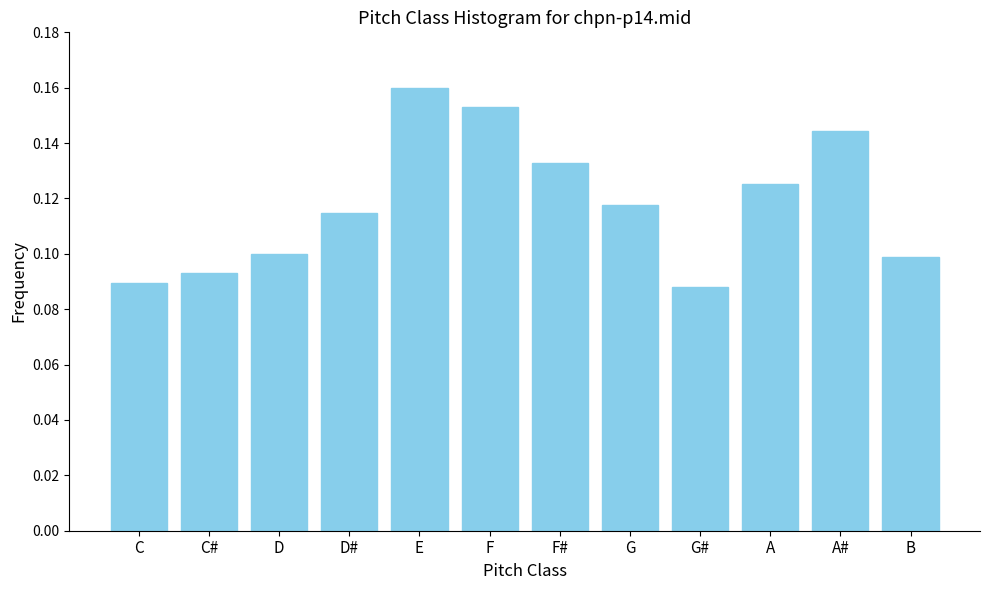

Between B and C, which is larger?

B